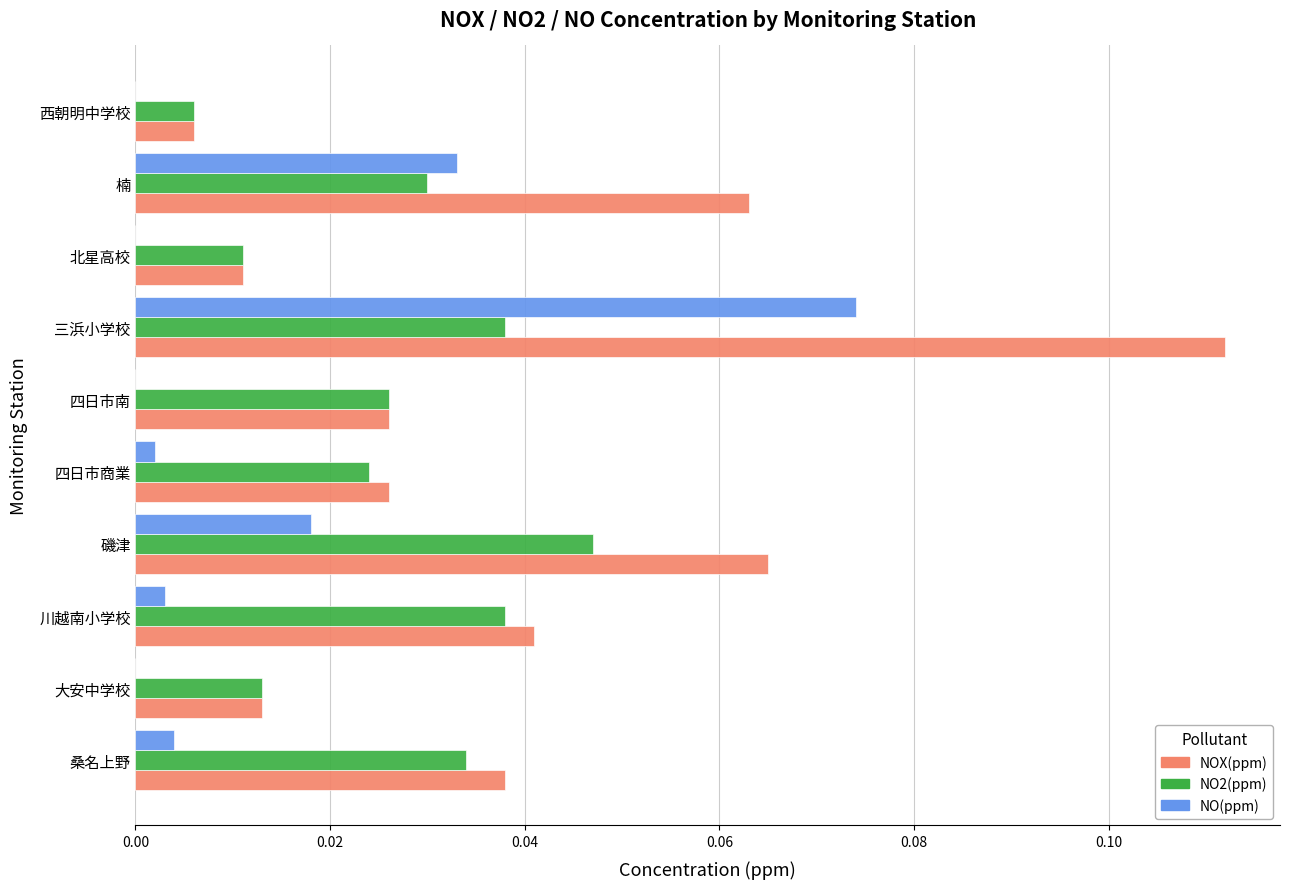

True or false: NOX(ppm) has a value of 0.0 at 川越南小学校.

True